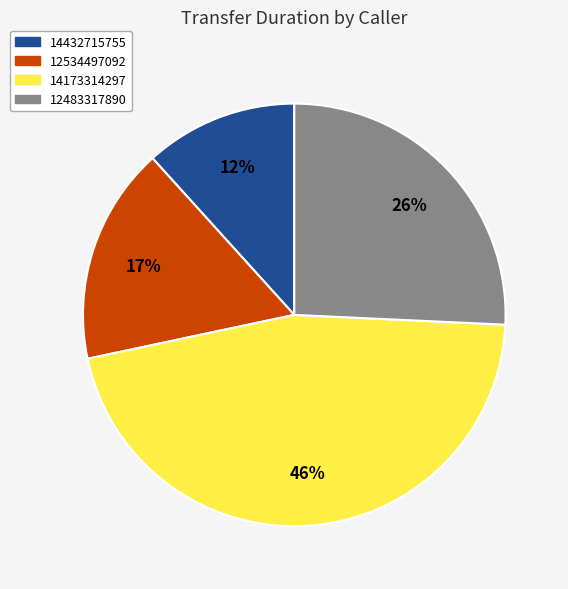

Which slice is the largest?

14173314297